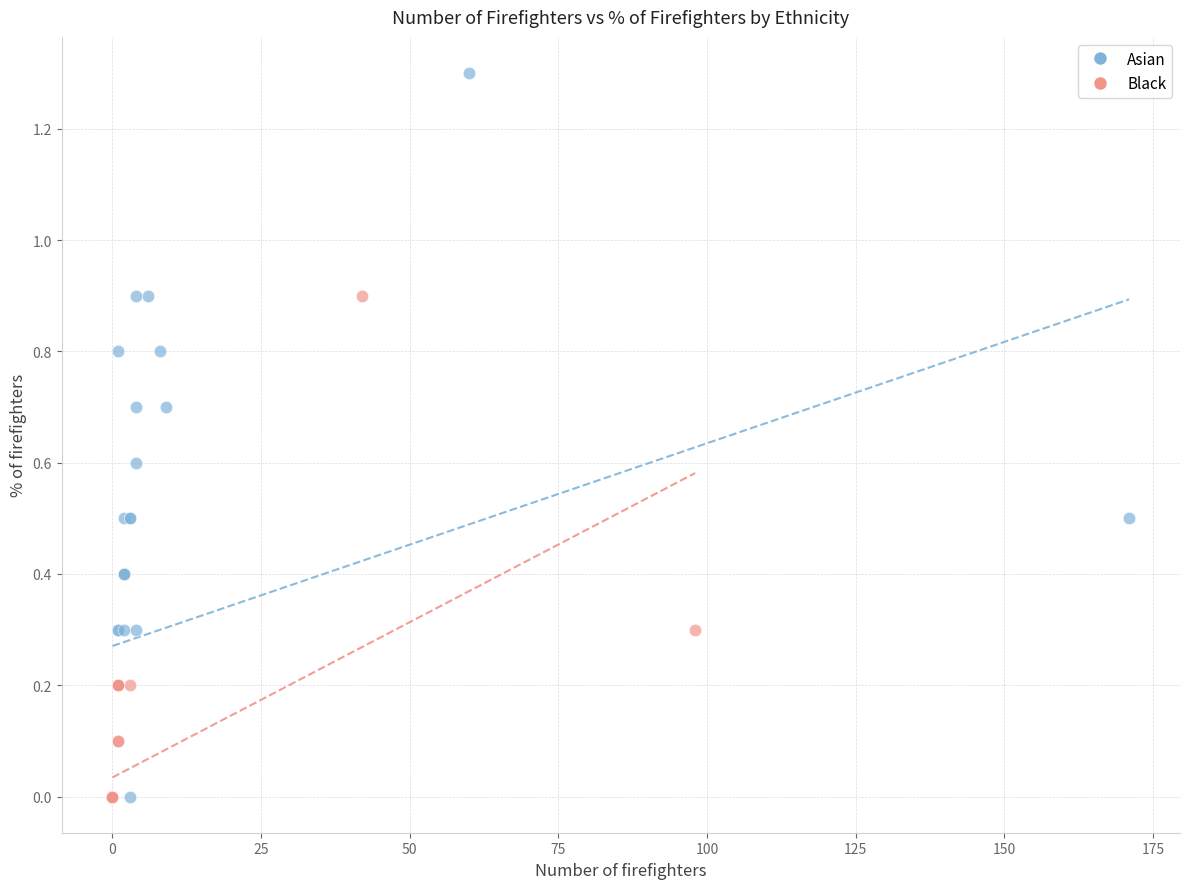

Which series has the widest spread of Y values?

Asian